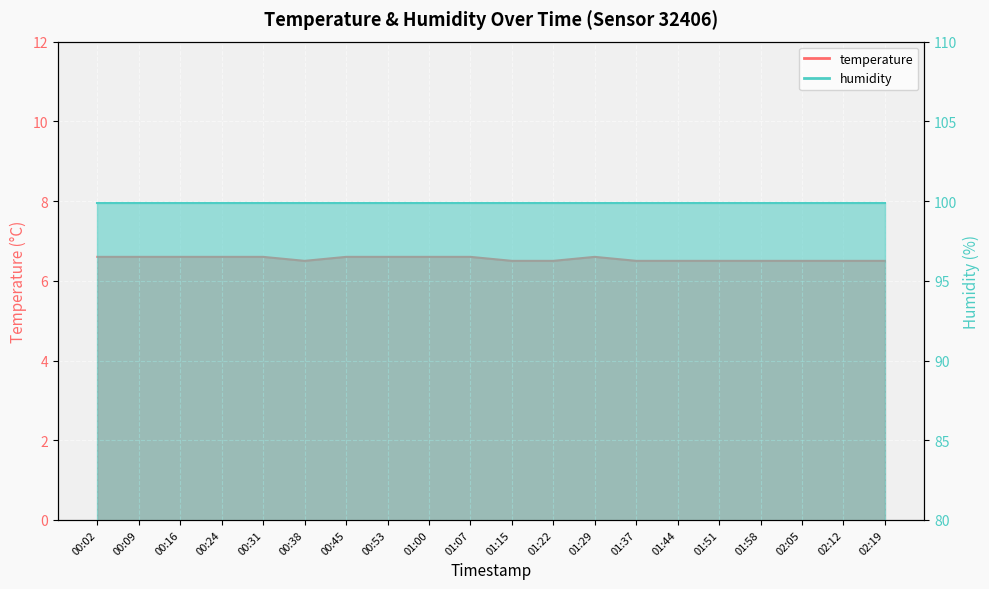

At which label is the value closest to 6?

00:38